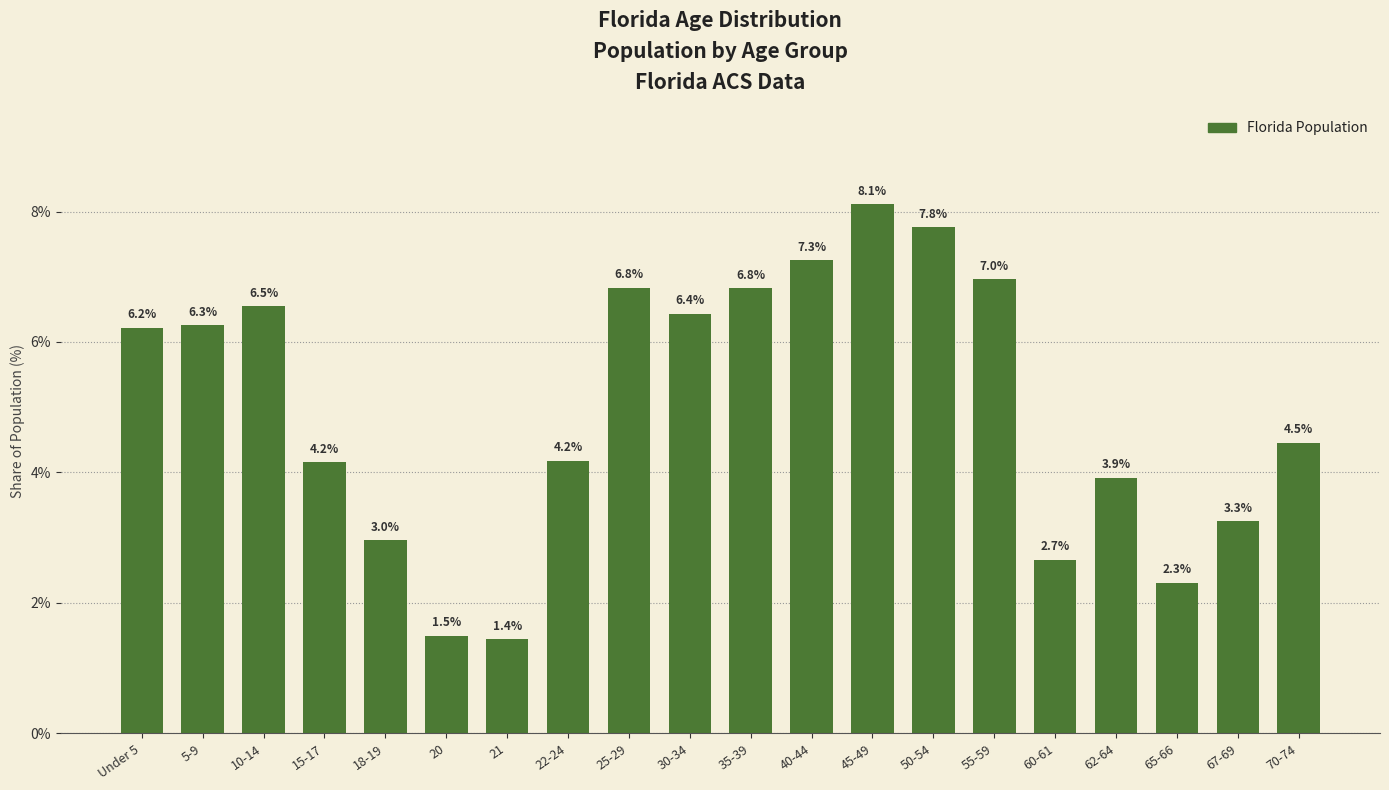

Reading left to right, extract all data points from this chart.

Under 5=6.2	5-9=6.3	10-14=6.5	15-17=4.2	18-19=3.0	20=1.5	21=1.4	22-24=4.2	25-29=6.8	30-34=6.4	35-39=6.8	40-44=7.3	45-49=8.1	50-54=7.8	55-59=7.0	60-61=2.7	62-64=3.9	65-66=2.3	67-69=3.3	70-74=4.5